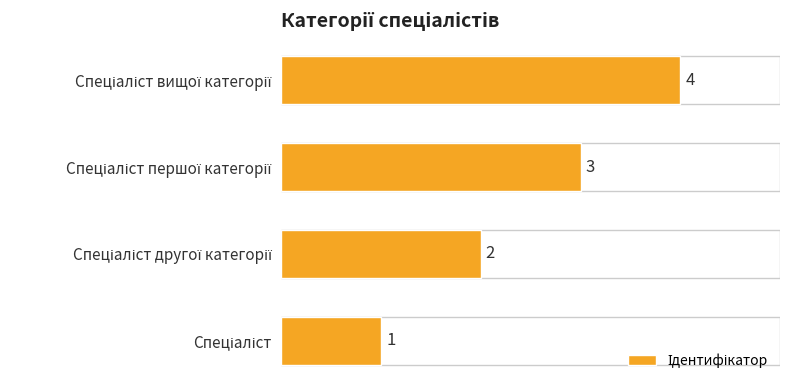

How many values are between 2 and 4?

3